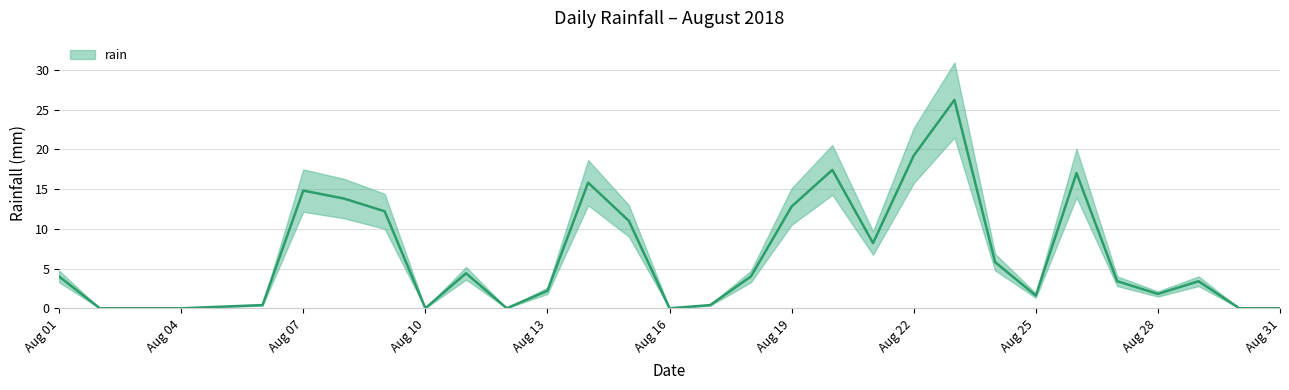

What is the average value?

6.5